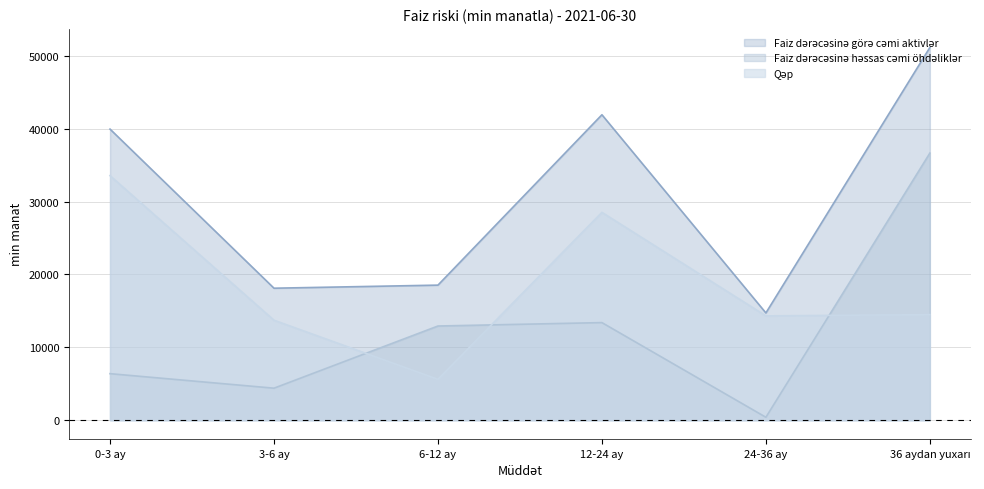

True or false: Faiz dərəcəsinə görə cəmi aktivlər and Faiz dərəcəsinə həssas cəmi öhdəliklər intersect in this chart.

False